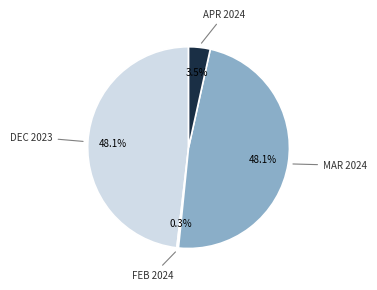

Is there a majority slice in this chart?

No